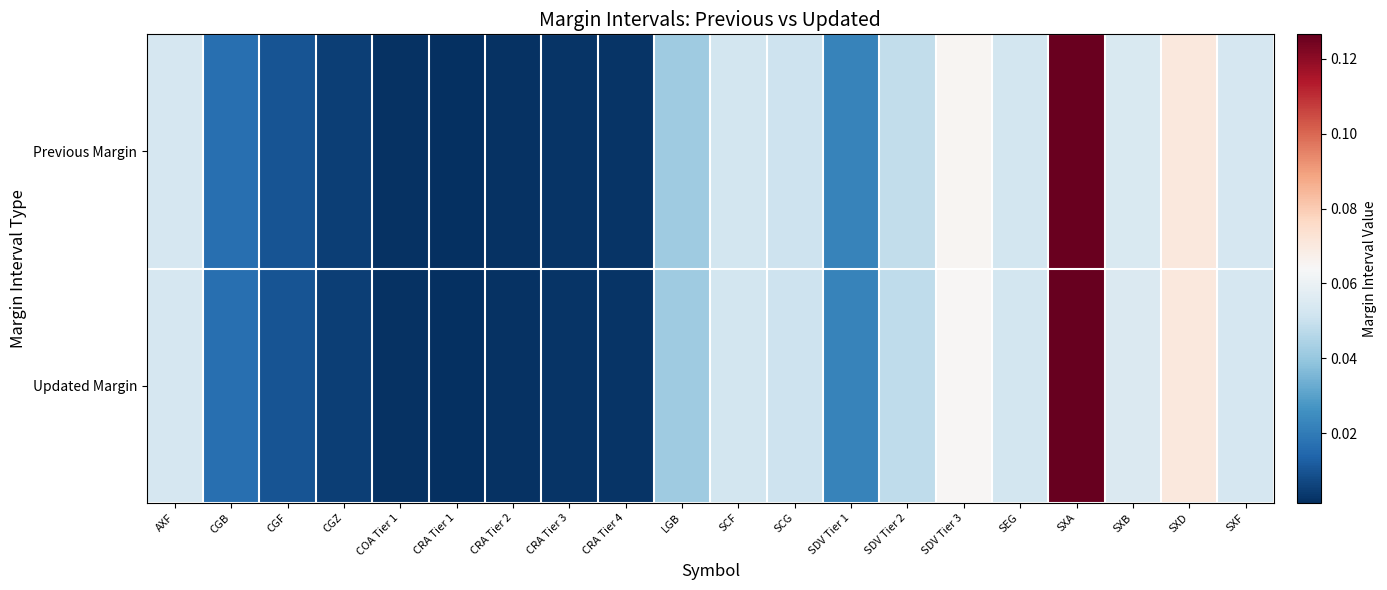

Which series changed the most between CRA Tier 2 and CRA Tier 3?

Updated Margin